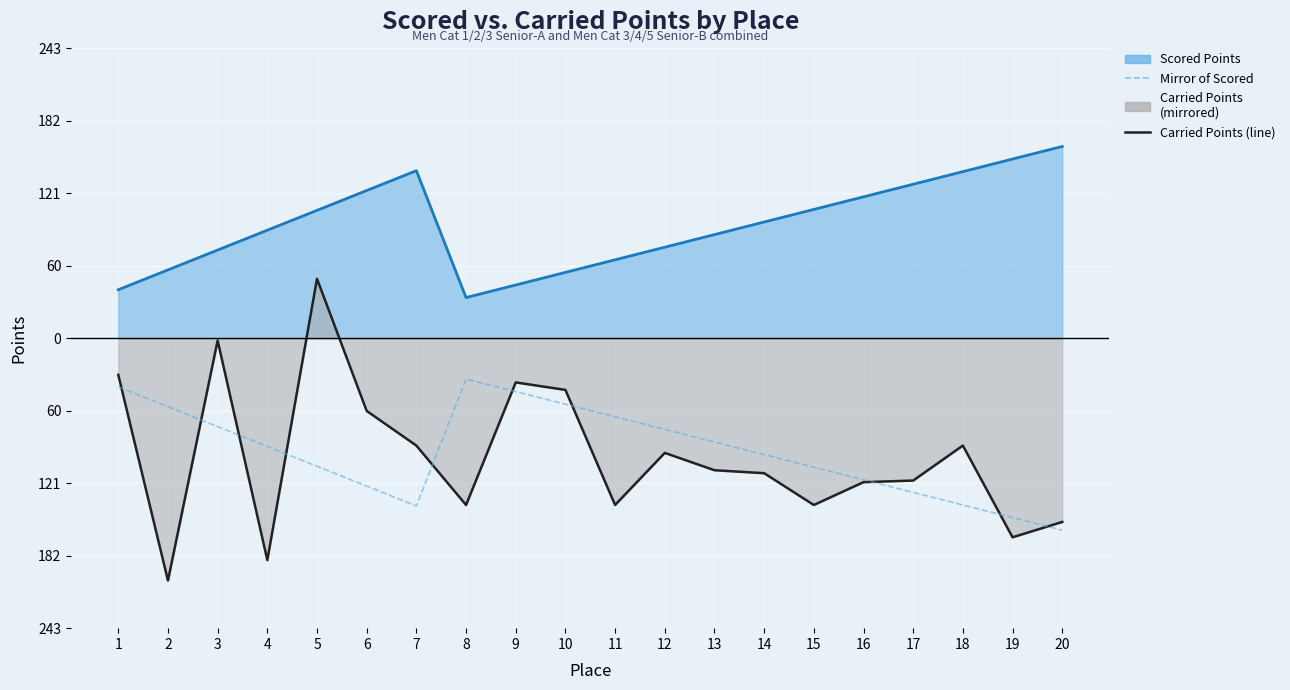

What value does the Scored Points (line) series have at 11?

365.9